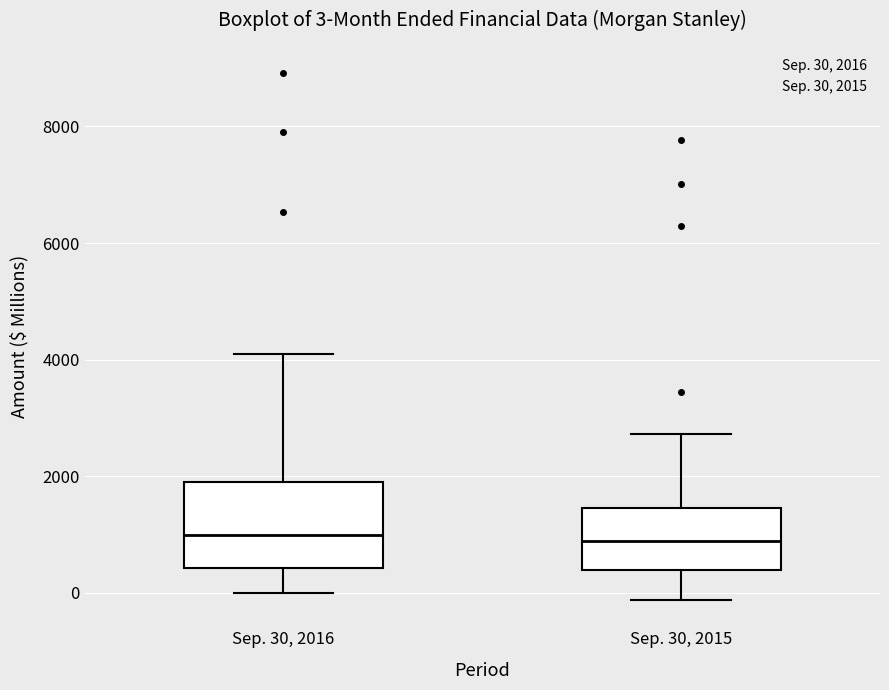

Comparing the boxes themselves (not the whiskers), which one is the tallest?

Sep. 30, 2016